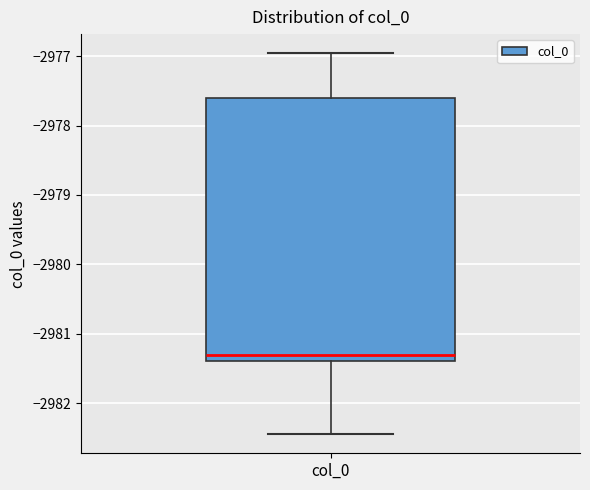

Where does the median line of the box for col_0 sit on the y-axis? The values are not printed on the chart, so give them approximately, as read against the axis.

-2981.3